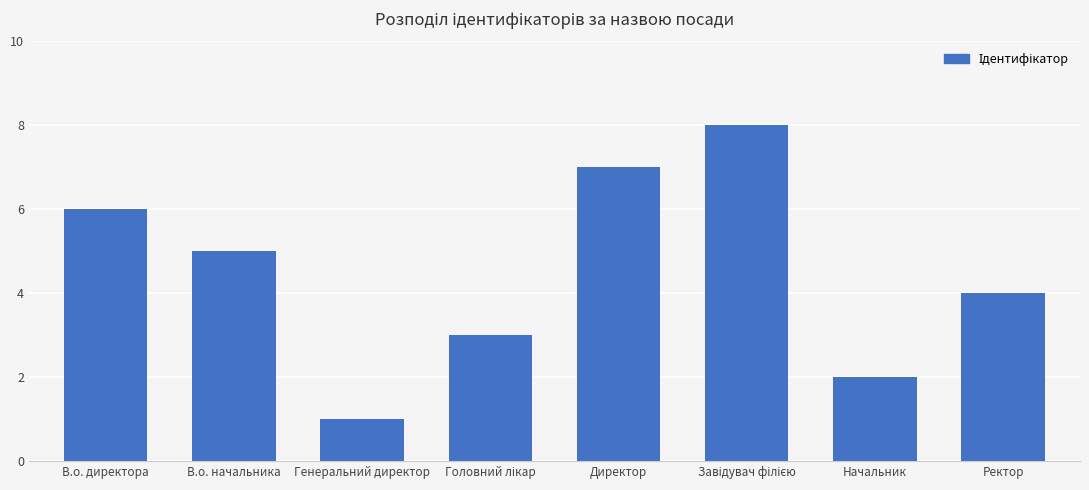

Which category has the lowest value across all series?

Генеральний директор